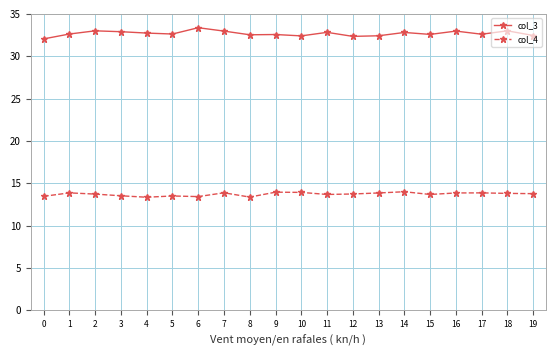

At how many categories does at least one series exceed 23?

20